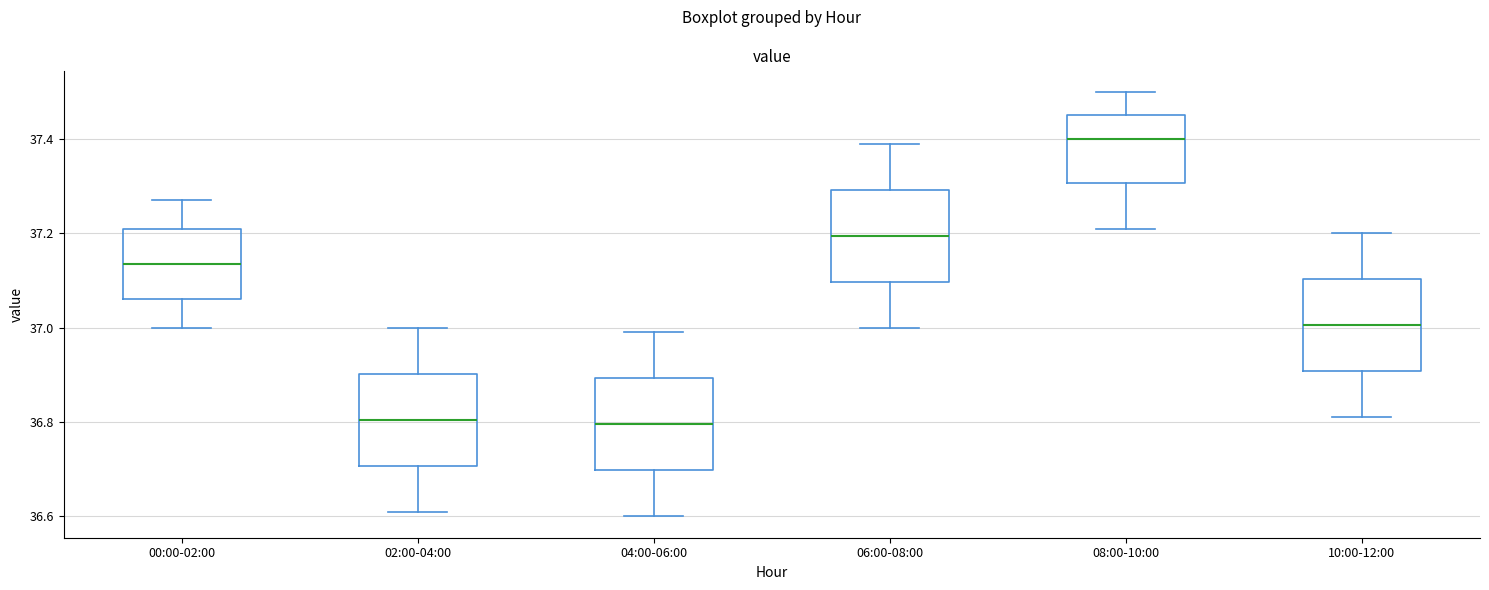

Reading left to right, read every box against the y-axis: the position of its median line, the range the box covers, and the ends of its whiskers. The values are not printed on the chart, so give them approximately, as read against the axis.

00:00-02:00: median 37.14, box 37.06 to 37.22, whiskers 37.00 to 37.28
02:00-04:00: median 36.80, box 36.70 to 36.90, whiskers 36.62 to 37.00
04:00-06:00: median 36.80, box 36.70 to 36.90, whiskers 36.60 to 37.00
06:00-08:00: median 37.20, box 37.10 to 37.30, whiskers 37.00 to 37.40
08:00-10:00: median 37.40, box 37.30 to 37.46, whiskers 37.22 to 37.50
10:00-12:00: median 37.00, box 36.90 to 37.10, whiskers 36.82 to 37.20